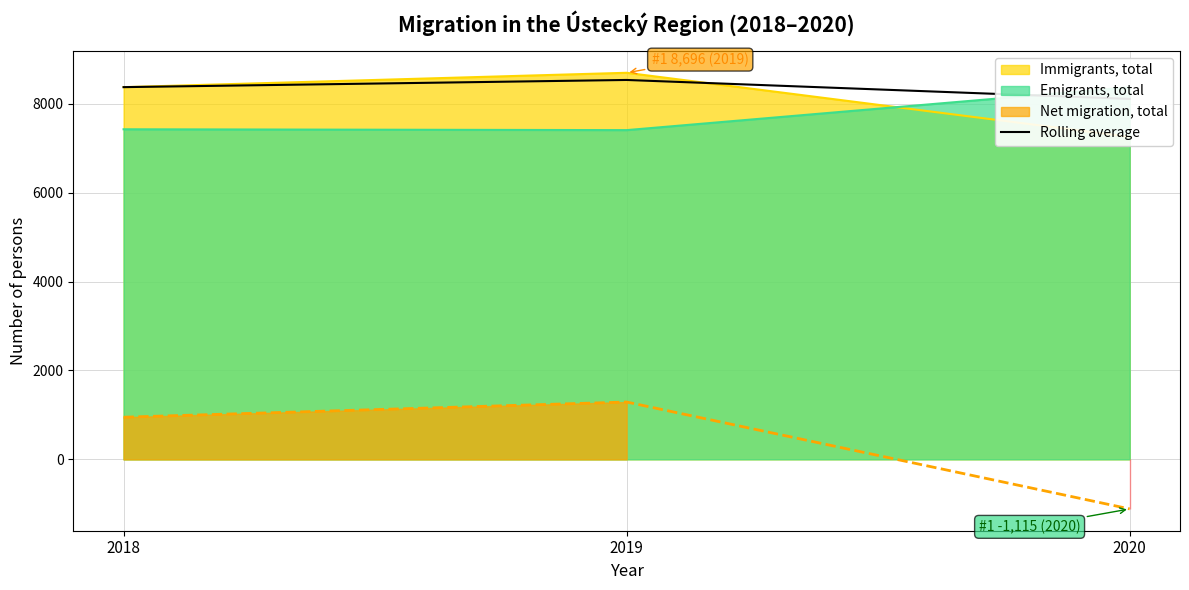

Does the chart display data point markers on the line(s)?

No